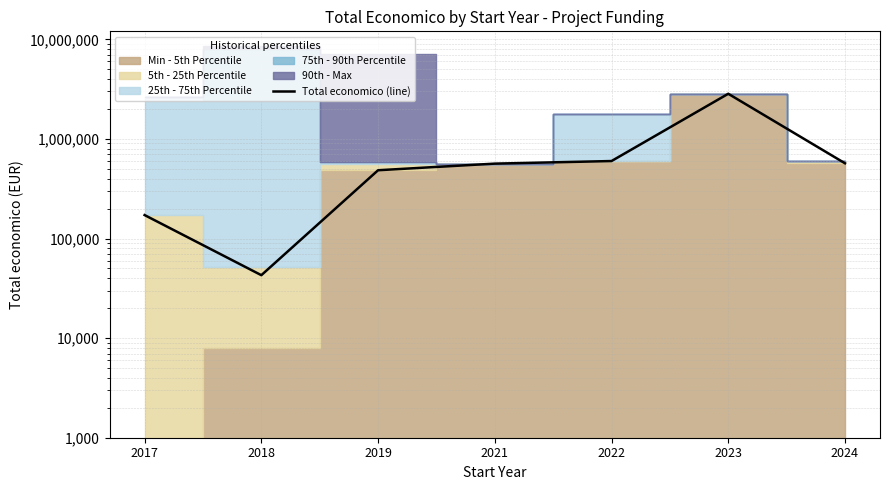

What is the difference between the values at 2017 and 2024?

397492